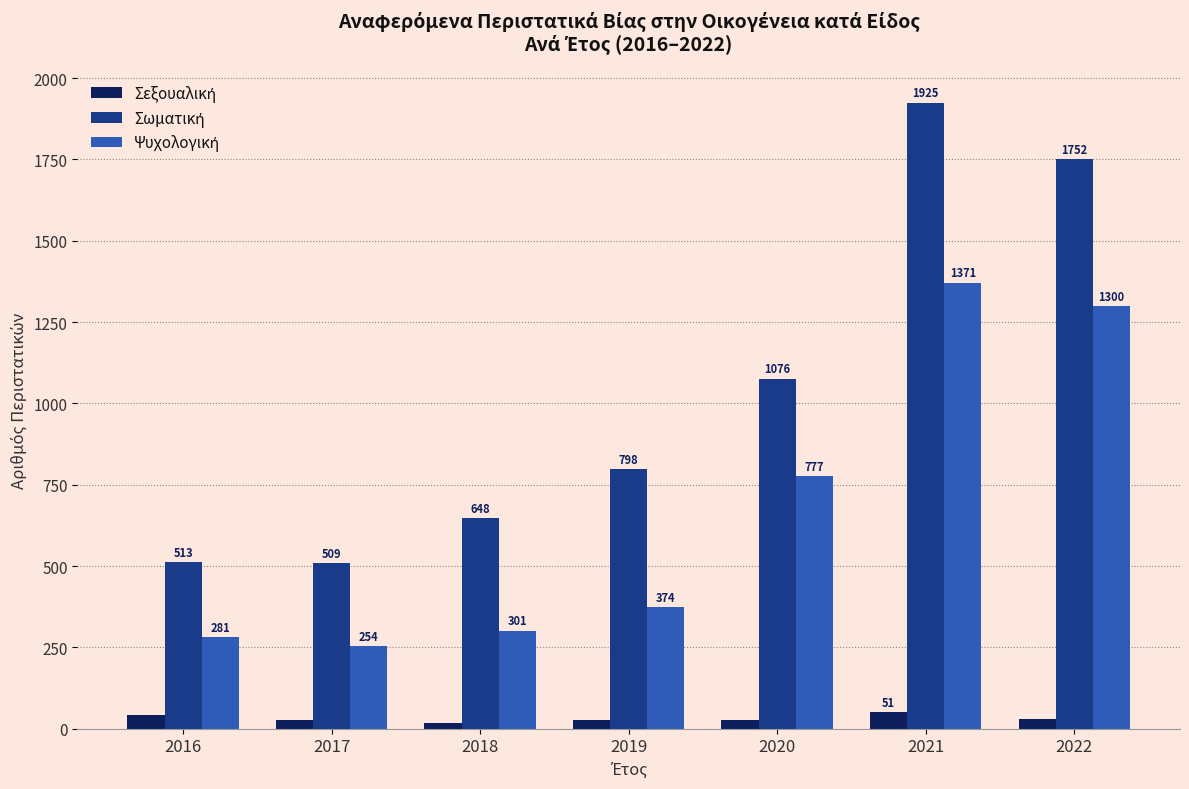

How many bars are there in total?

21